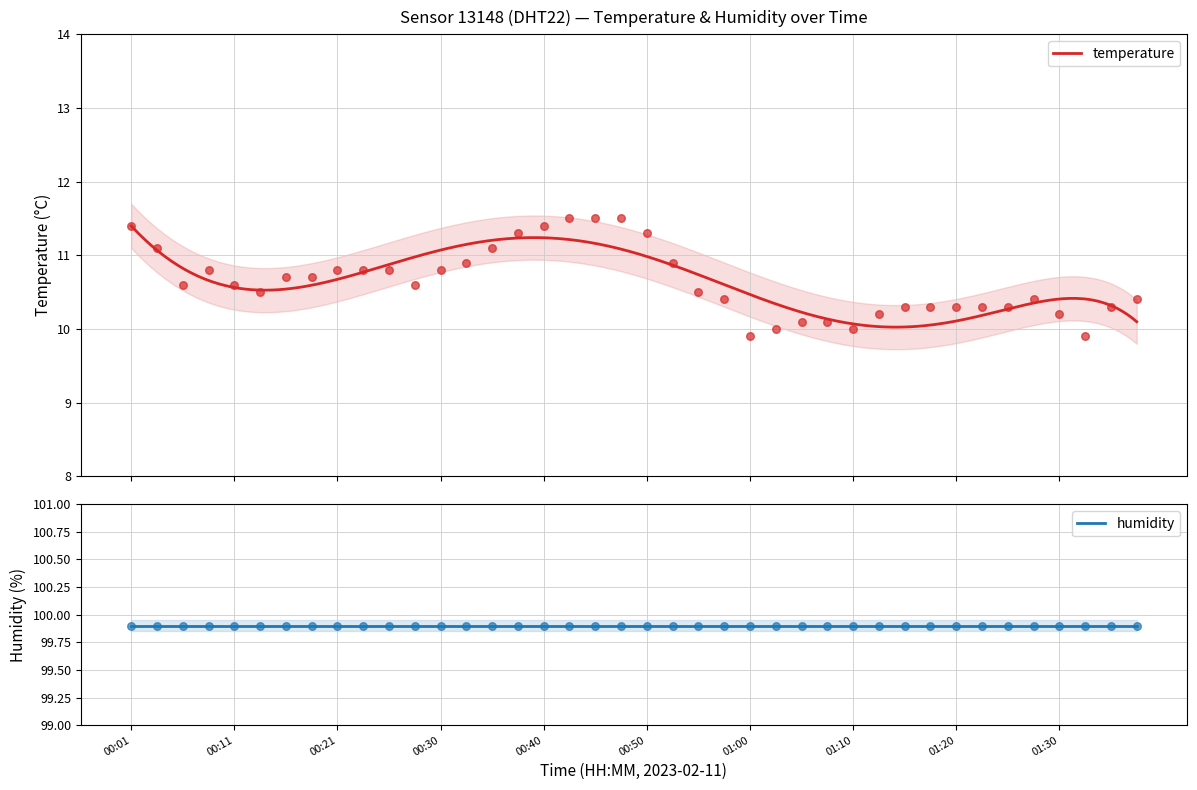

Between 00:11 and 00:13, which is larger?

00:11